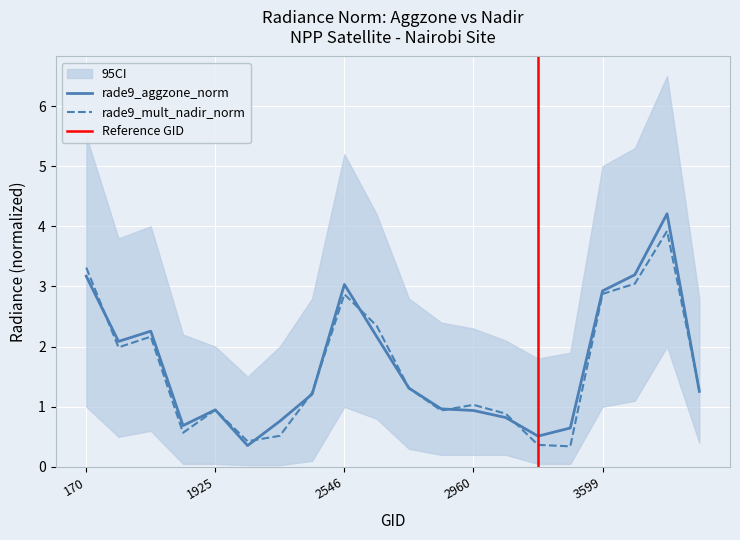

How many lines are shown in the chart?

2